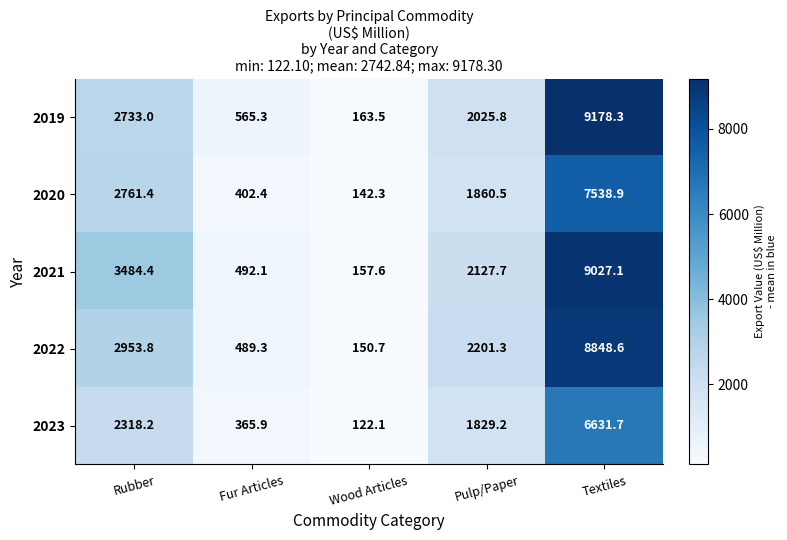

Reading left to right, transcribe all the data shown in this chart.

2019: 2733.0	565.3	163.5	2025.8	9178.3
2020: 2761.4	402.4	142.3	1860.5	7538.9
2021: 3484.4	492.1	157.6	2127.7	9027.1
2022: 2953.8	489.3	150.7	2201.3	8848.6
2023: 2318.2	365.9	122.1	1829.2	6631.7